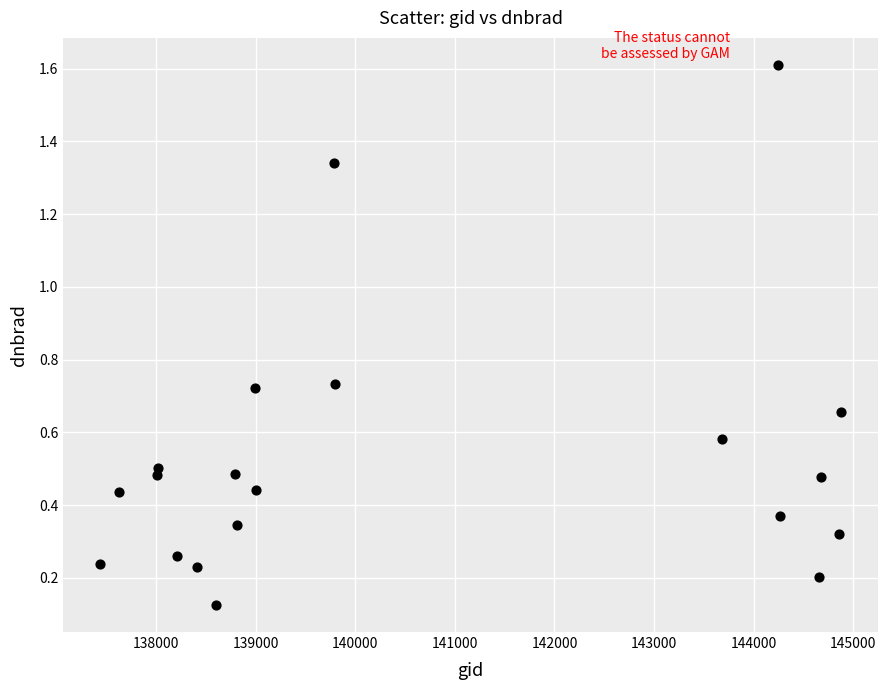

What is the range of X values (max minus min)?

7432.0